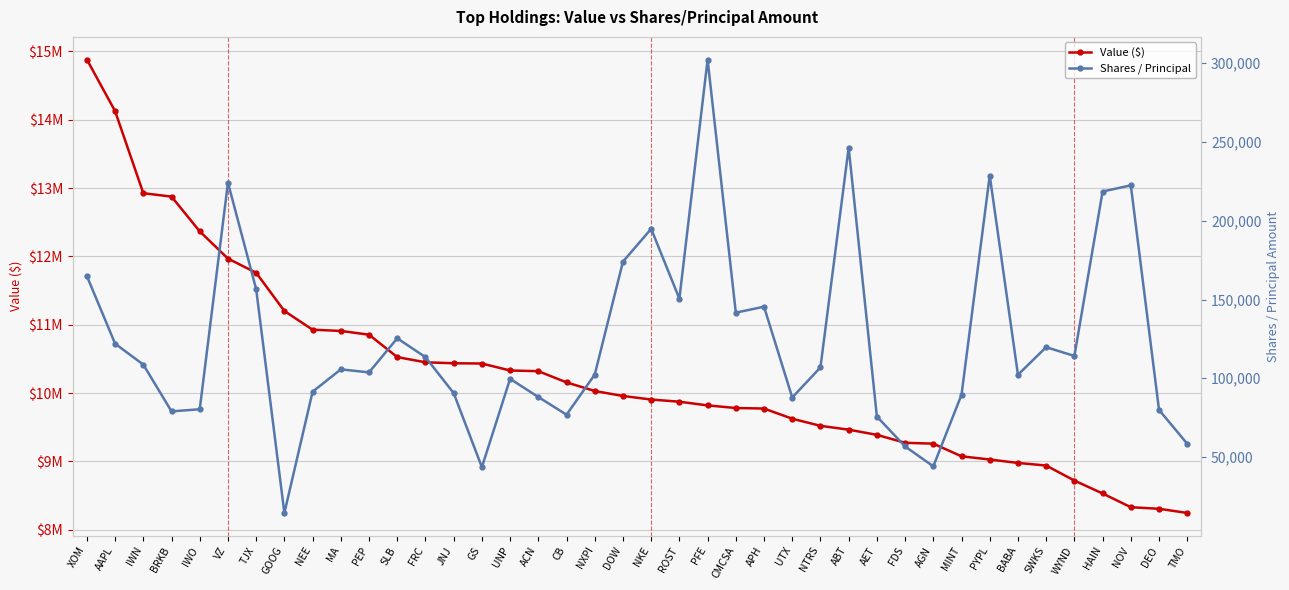

Between SWKS and TMO, which series saw the biggest shift?

Value ($)